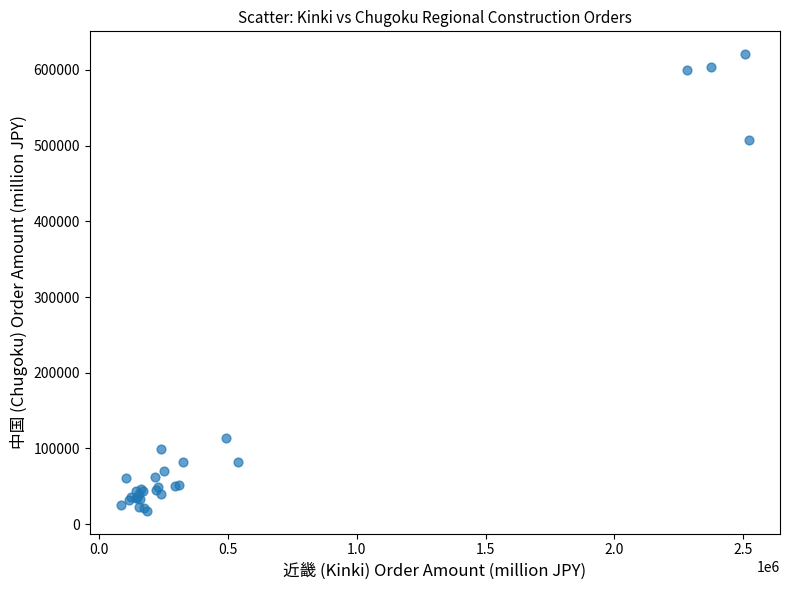

What Y value in the scatter plot is closest to 319306?

507163